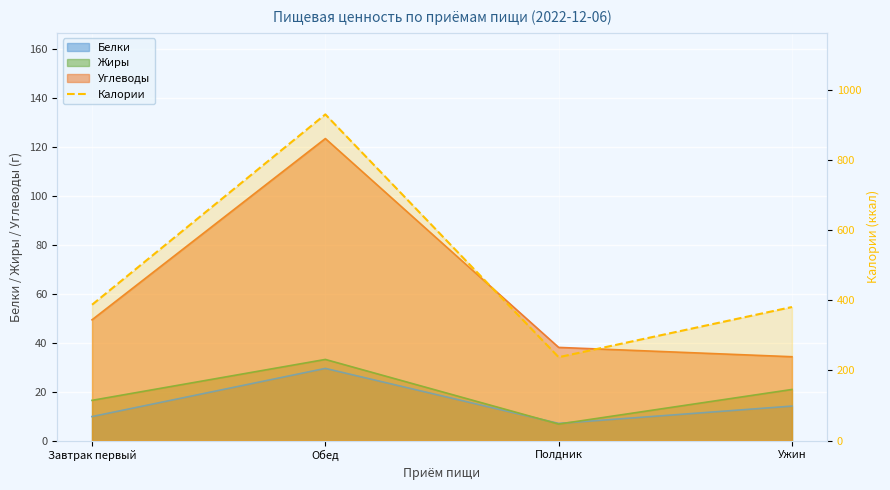

Reading left to right, list all the values displayed in this chart.

Белки: 9.8	29.5	7.0	14.1
Жиры: 16.4	33.2	6.7	20.9
Углеводы: 49.4	123.5	38.1	34.3
Калории: 387.1	929.8	237.6	380.6